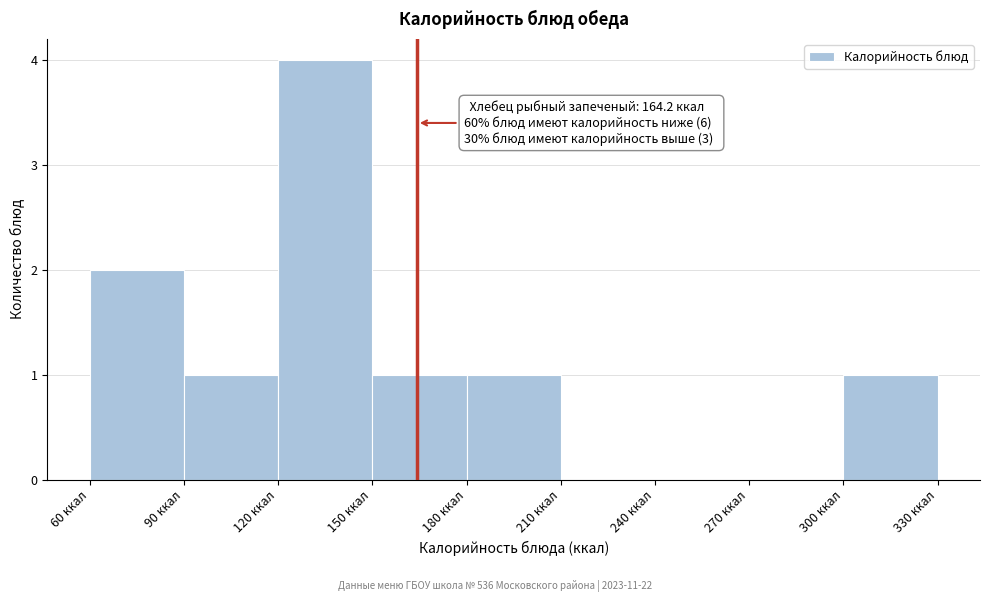

Which range on the x-axis has the tallest bar?

120 to 150